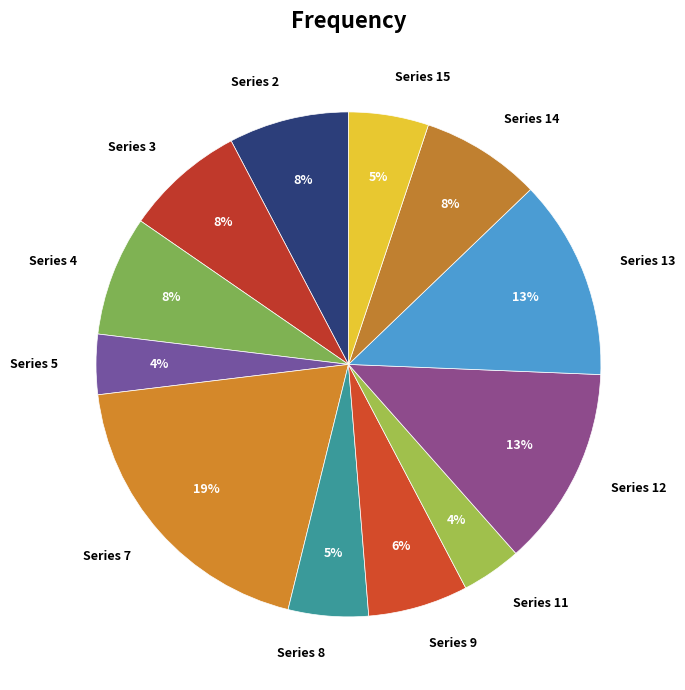

Count the number of slices in the pie.

12